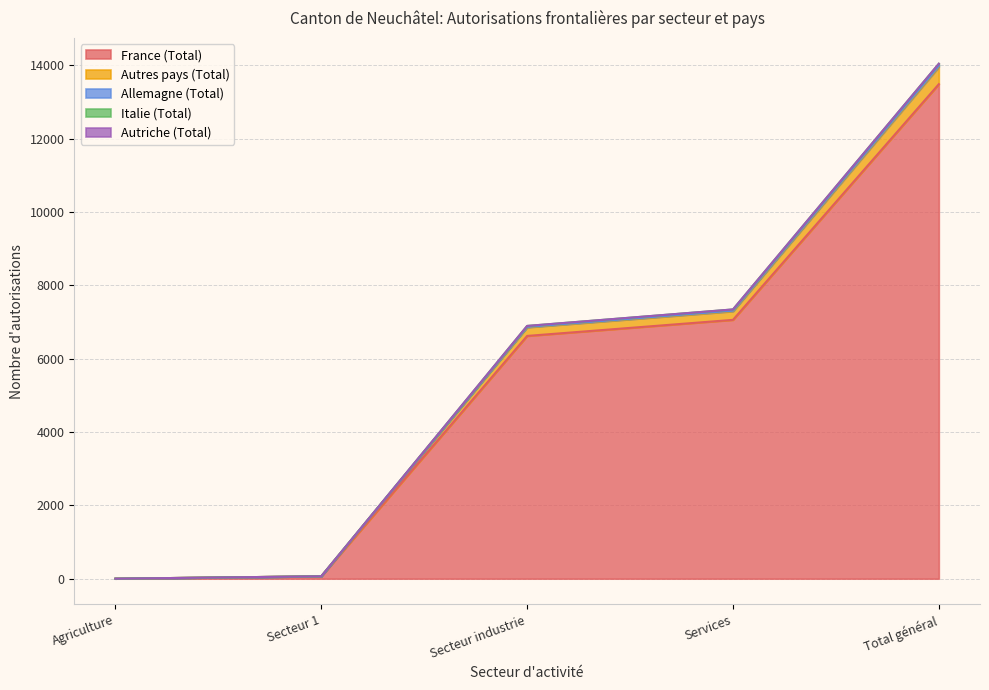

What is the highest value of the France (Total) series?

13485